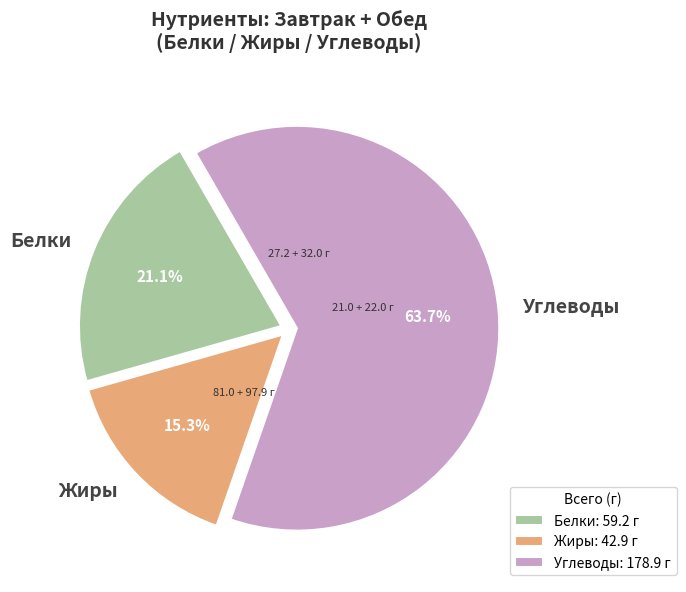

Does any single category account for the majority?

Yes